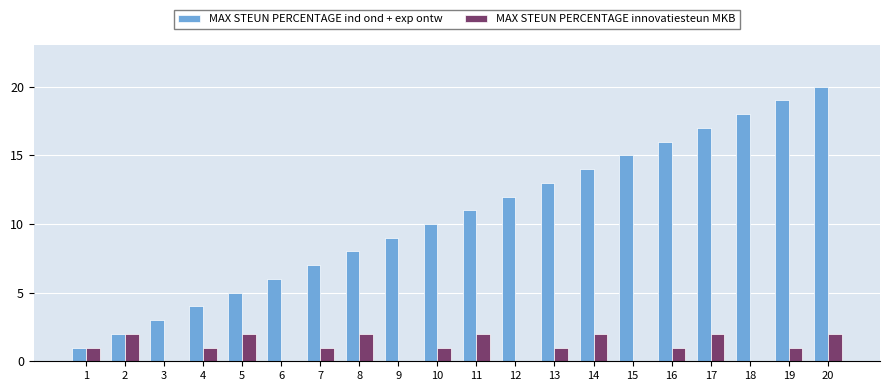

Is it true that MAX STEUN PERCENTAGE innovatiesteun MKB equals 0 at 20?

False